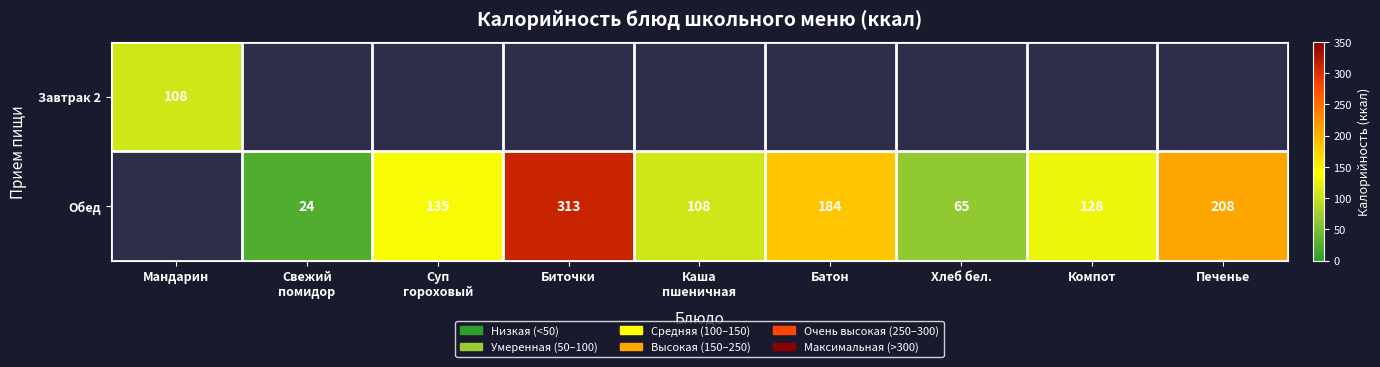

At how many categories does at least one series exceed 118?

5